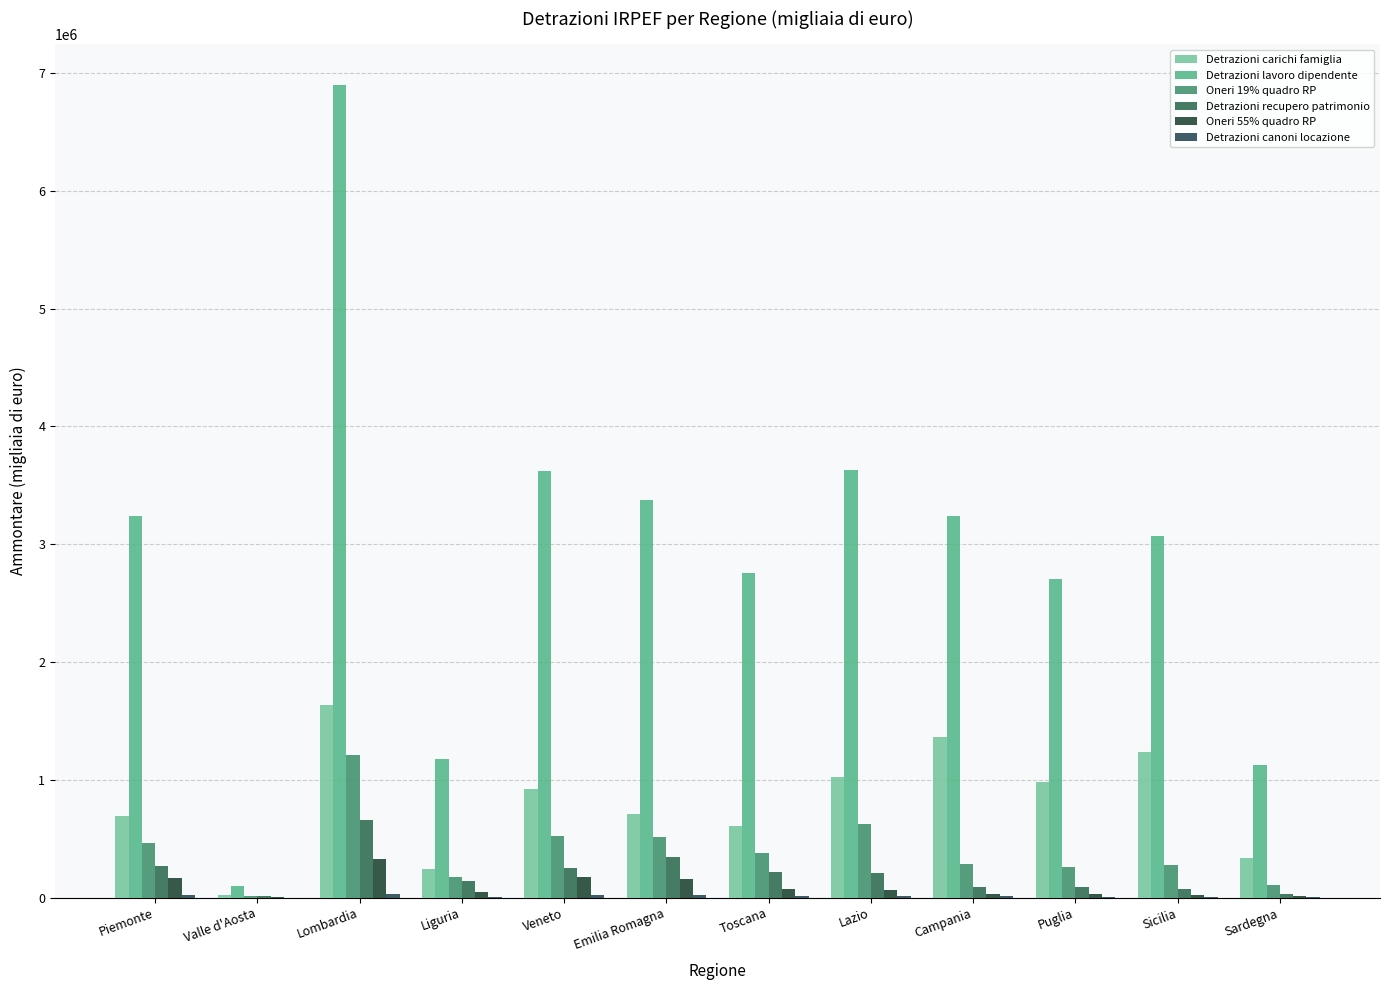

At Emilia Romagna, list the series in order from largest to smallest.

Detrazioni lavoro dipendente, Detrazioni carichi famiglia, Oneri 19% quadro RP, Detrazioni recupero patrimonio, Oneri 55% quadro RP, Detrazioni canoni locazione